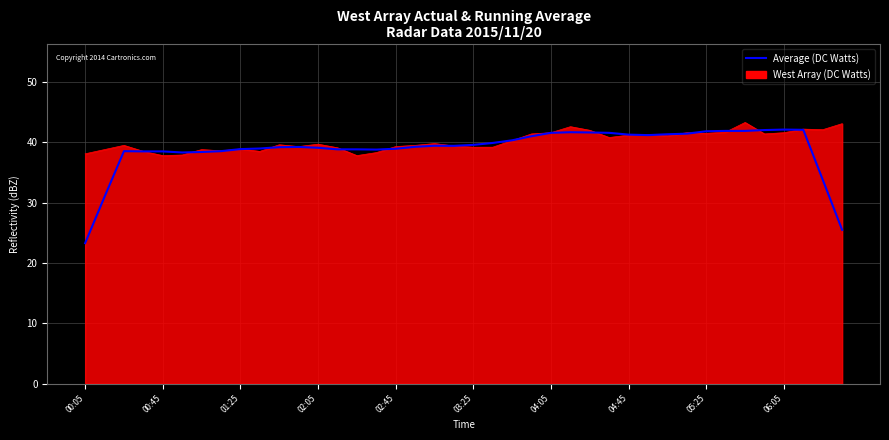

What is the greatest value displayed?

43.3